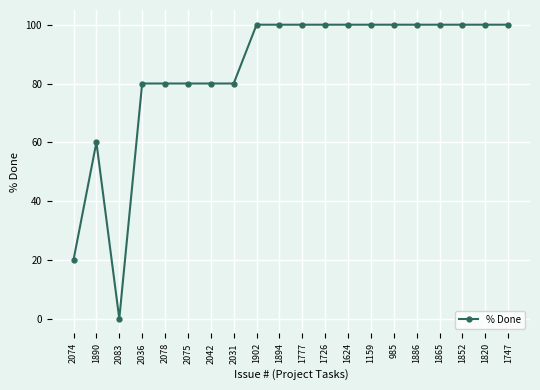

What is the value of the 13th point from the left?

100